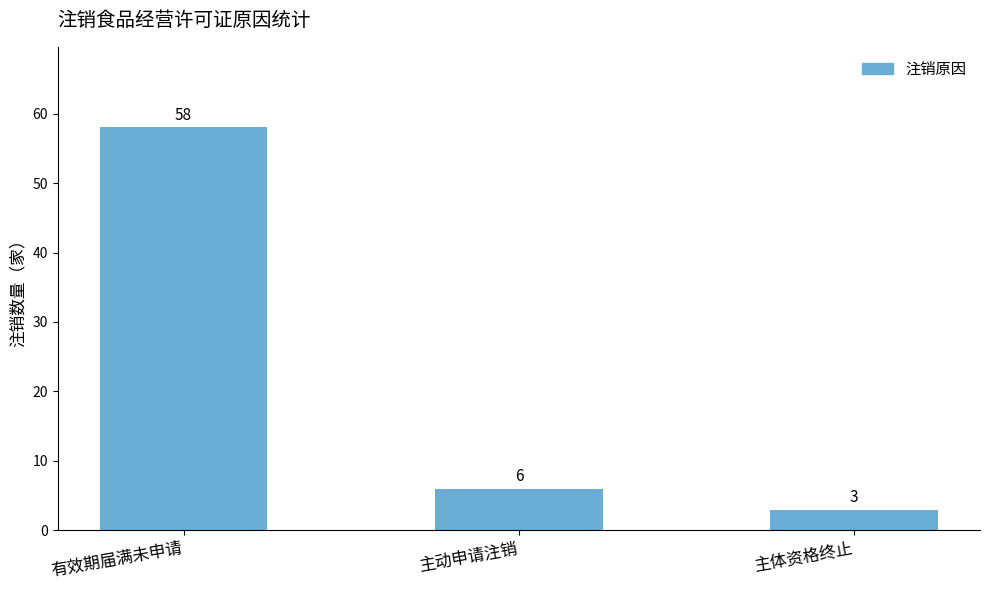

Rank the categories by value from lowest to highest.

主体资格终止, 主动申请注销, 有效期届满未申请